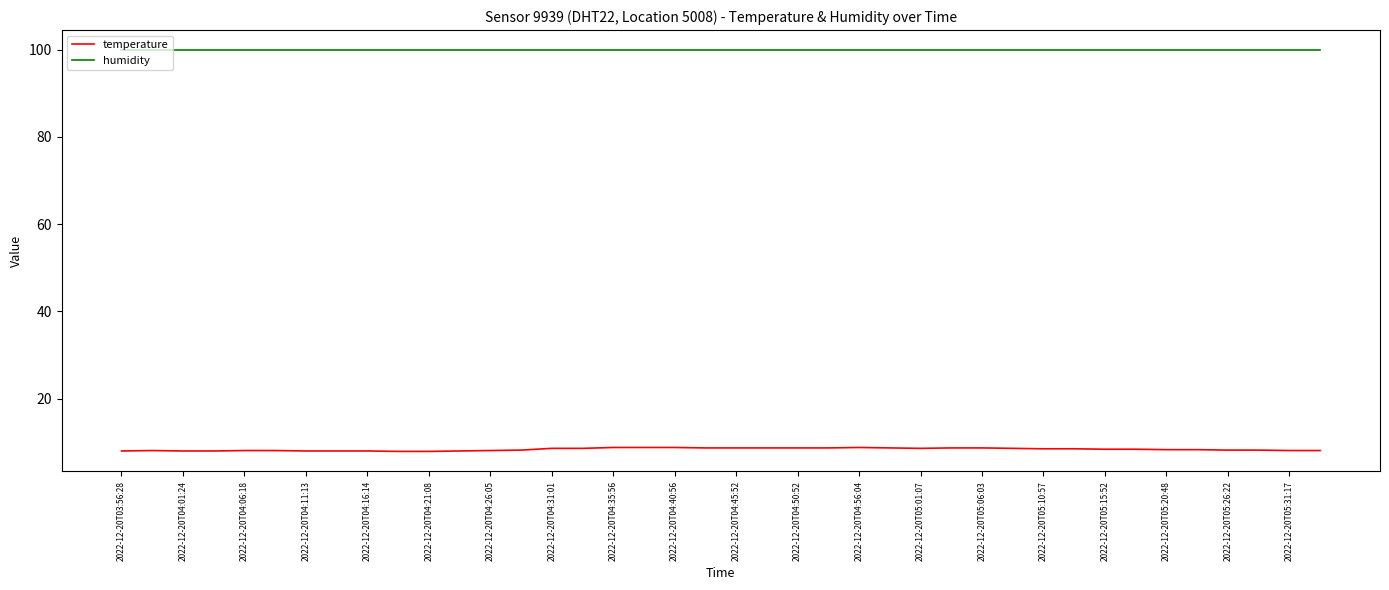

List the series in order of their overall mean, highest first.

humidity, temperature